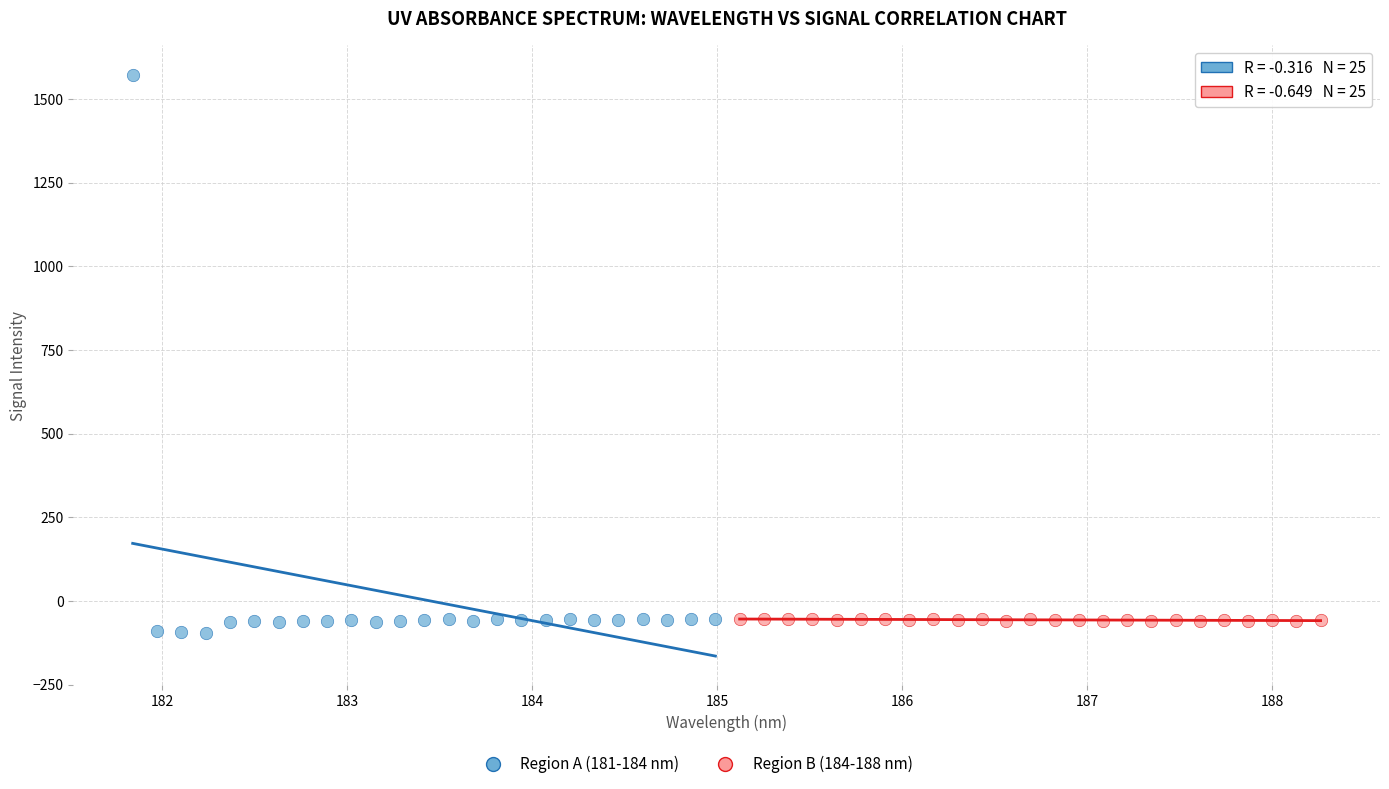

Which series reaches the minimum Y coordinate?

Region A (181-184 nm)